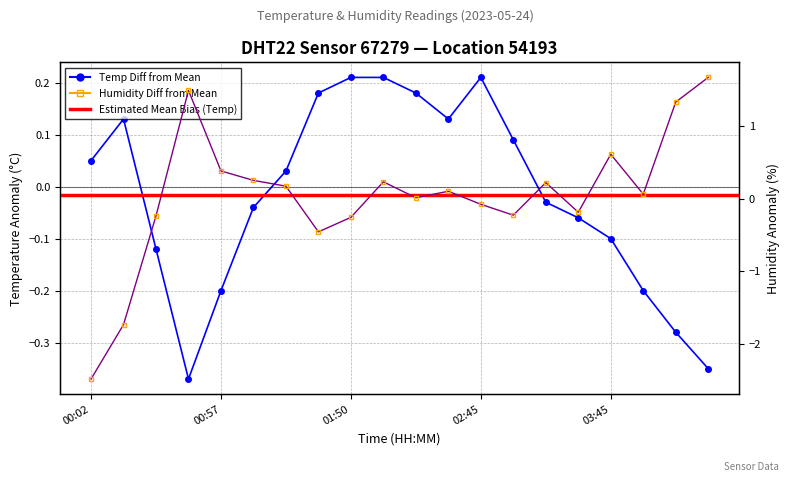

In temperature, how many points are higher than both neighbors (excluding endpoints)?

2